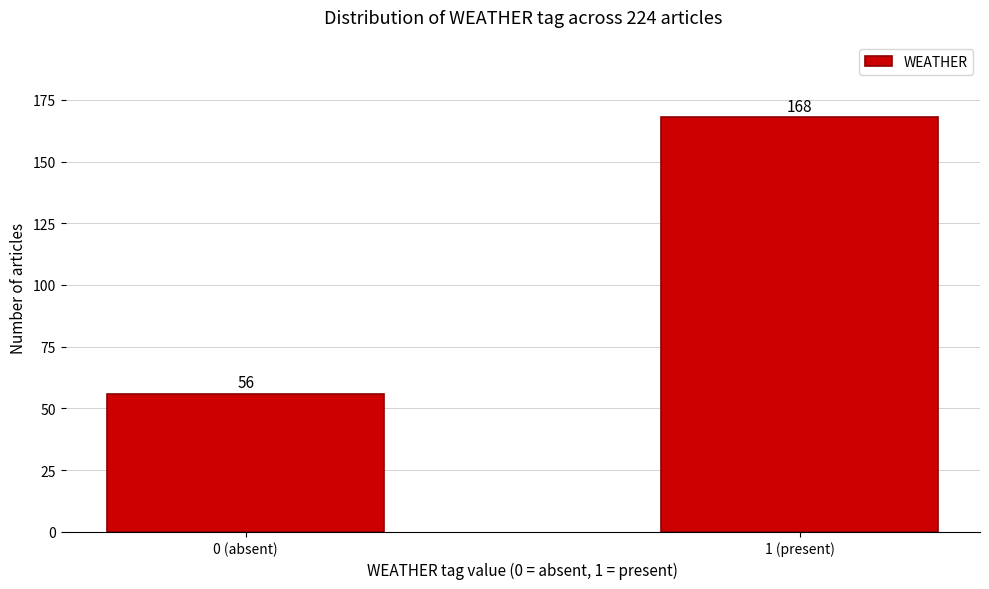

Reading left to right, transcribe all the data shown in this chart.

0 (absent)=56	1 (present)=168